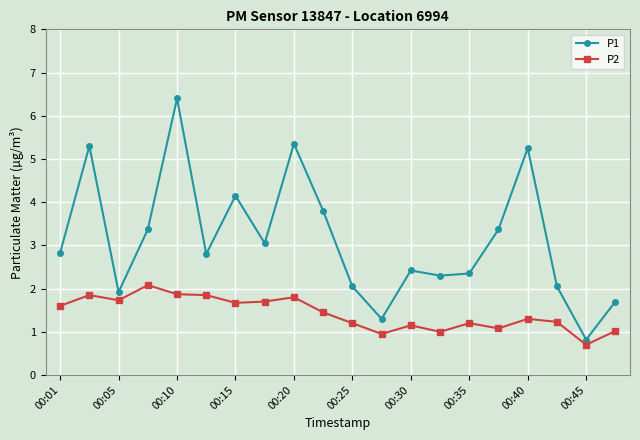

True or false: P1 and P2 intersect in this chart.

False